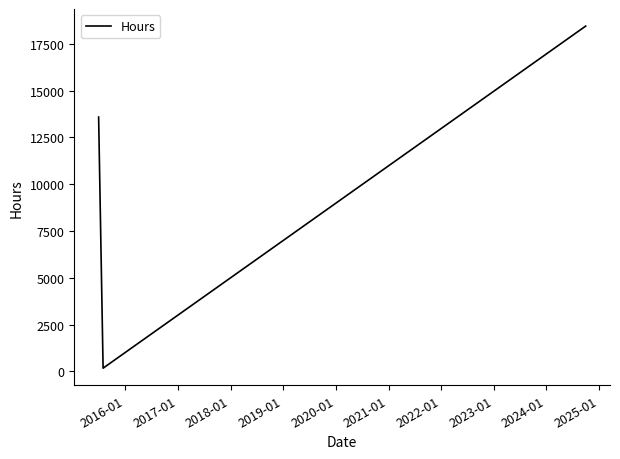

What is the maximum value shown in the chart?

18440